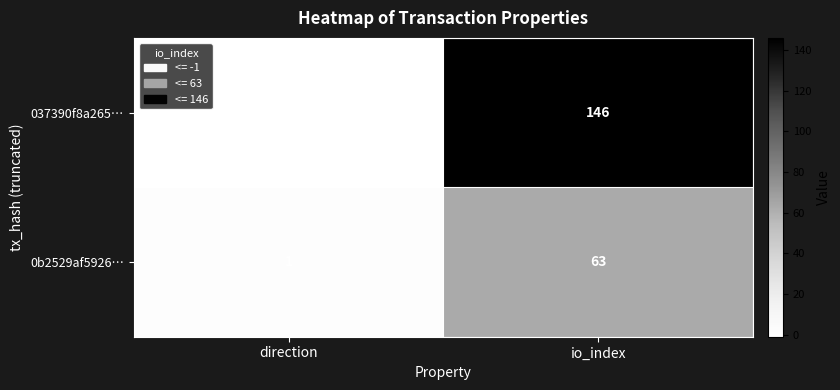

Rank the series at io_index from highest to lowest value.

037390f8a265…, 0b2529af5926…